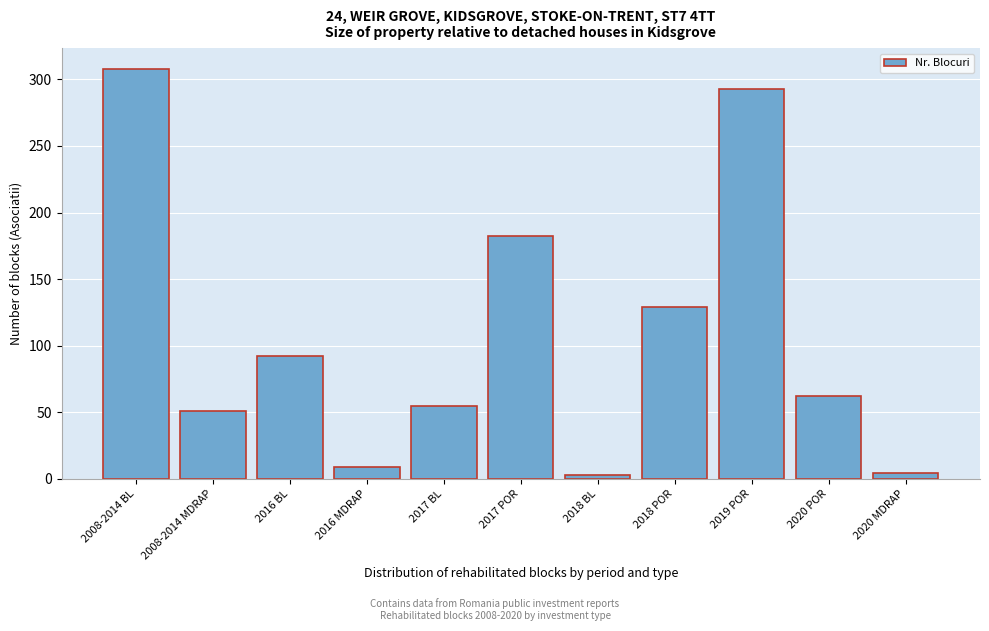

What is the label of the 2nd bar from the left?

2008-2014 MDRAP